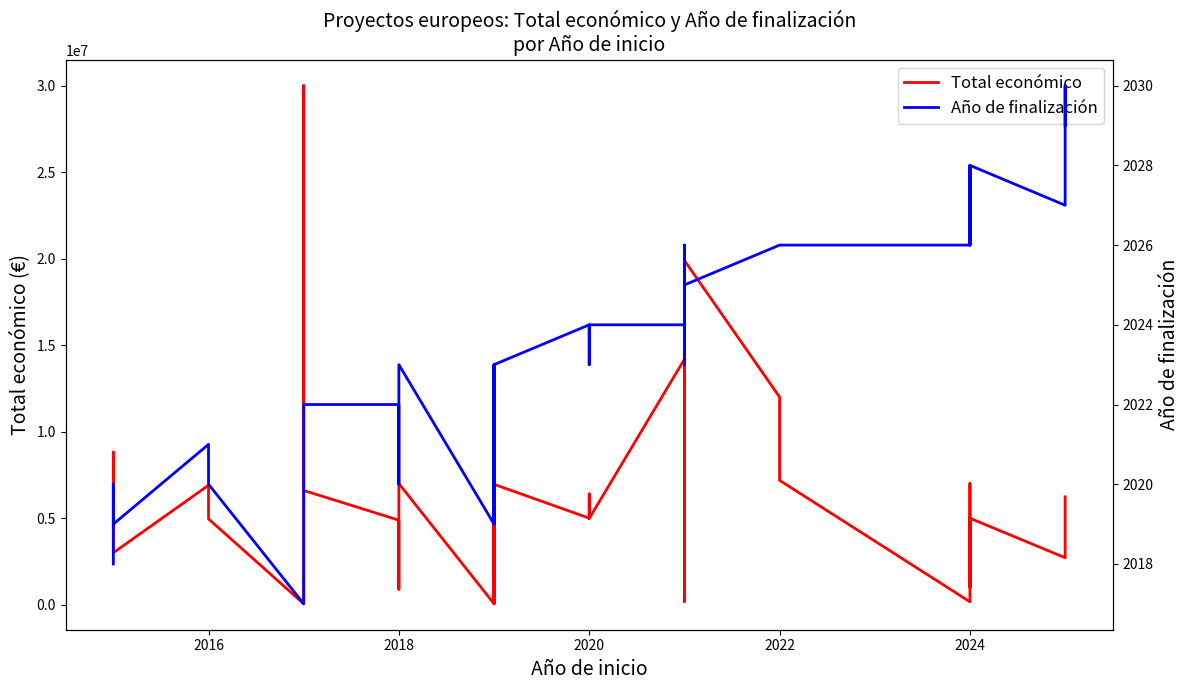

What is the difference between the maximum and minimum values in the Año de finalización series?

13